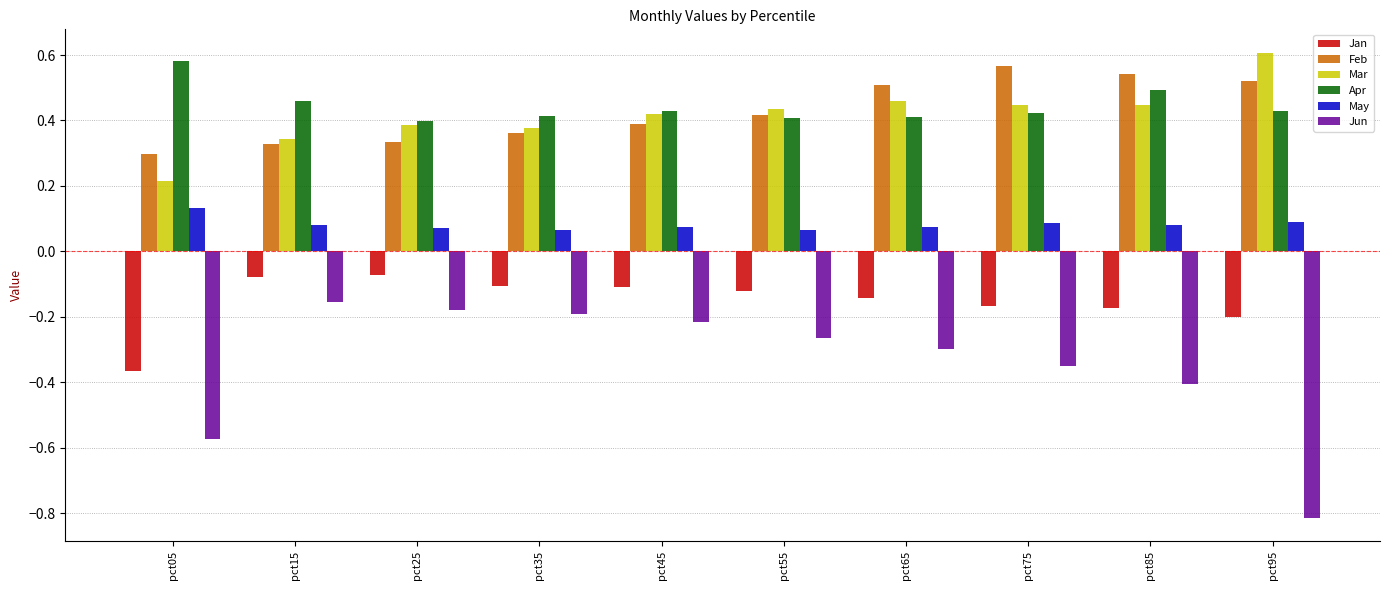

What are all the series names shown in the legend?

Jan, Feb, Mar, Apr, May, Jun